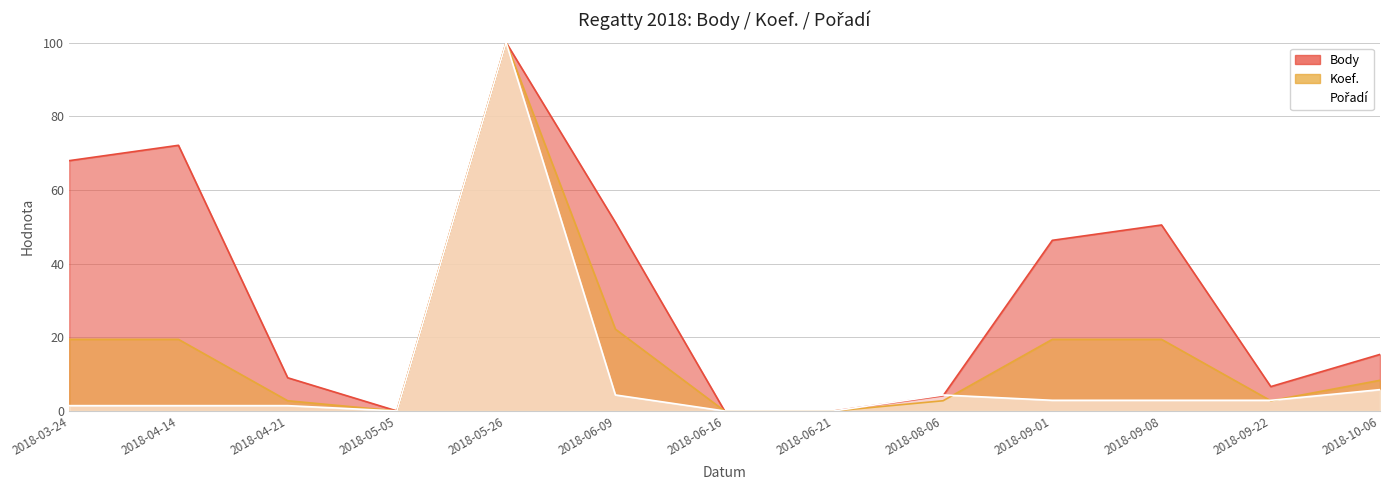

True or false: Pořadí has more than 0 interior local peaks.

True